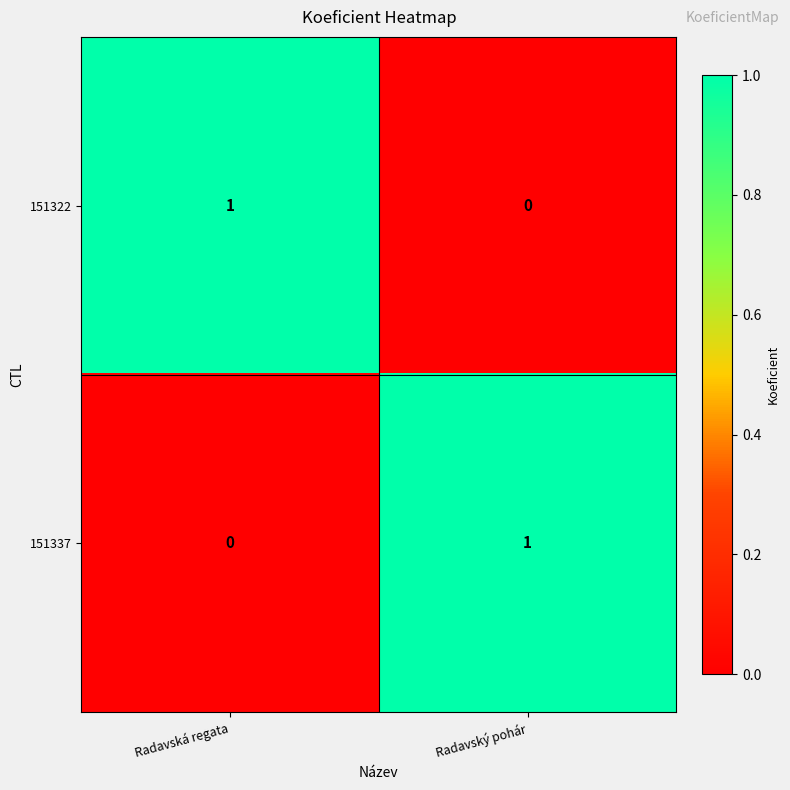

Is it true that 151322 equals 2 at Radavská regata?

False